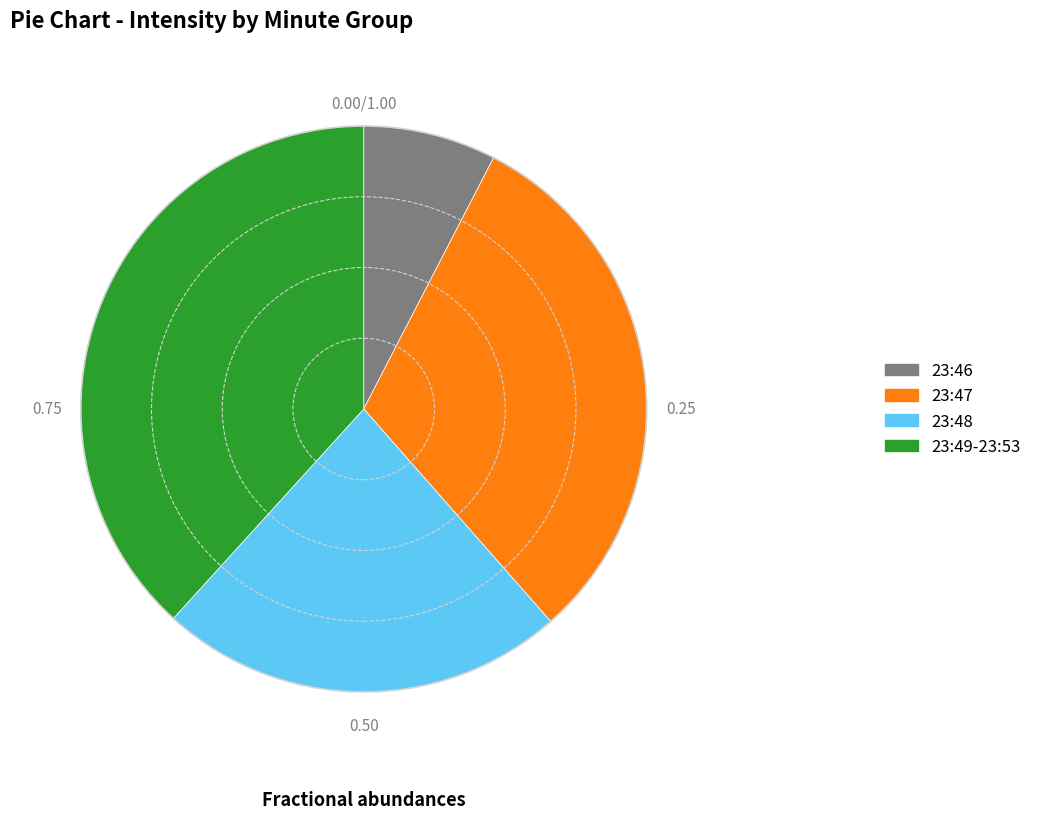

Is there a majority slice in this chart?

No